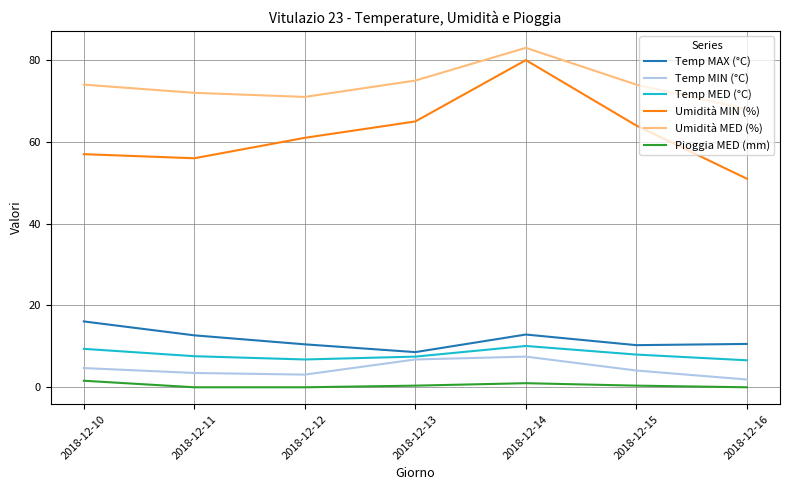

The value of Temp MAX (°C) at 2018-12-16 is 15.5. True or false?

False